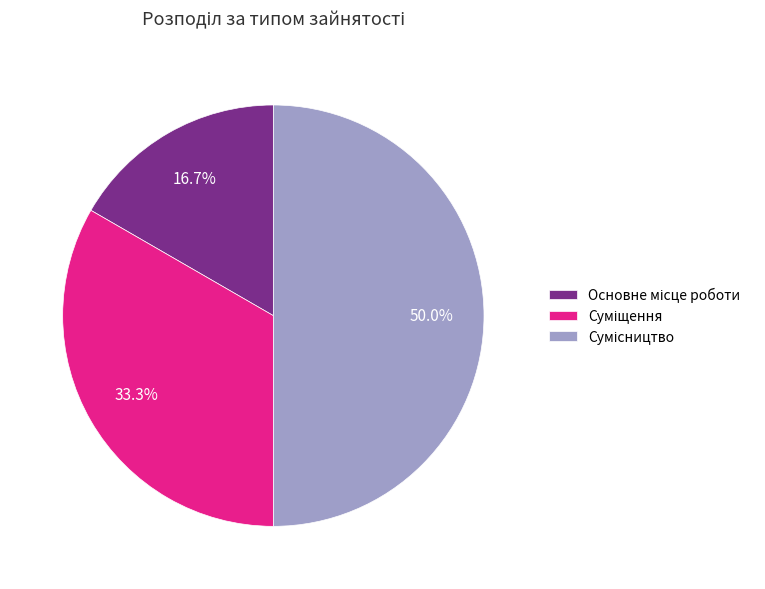

Which slice is the smallest?

Основне місце роботи